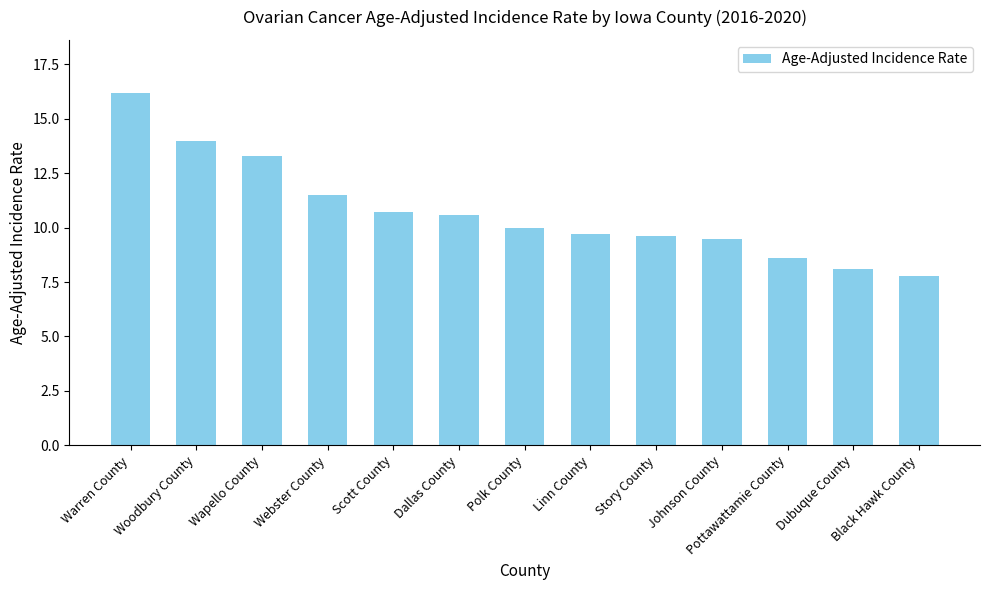

Does the chart contain stacked bars?

No